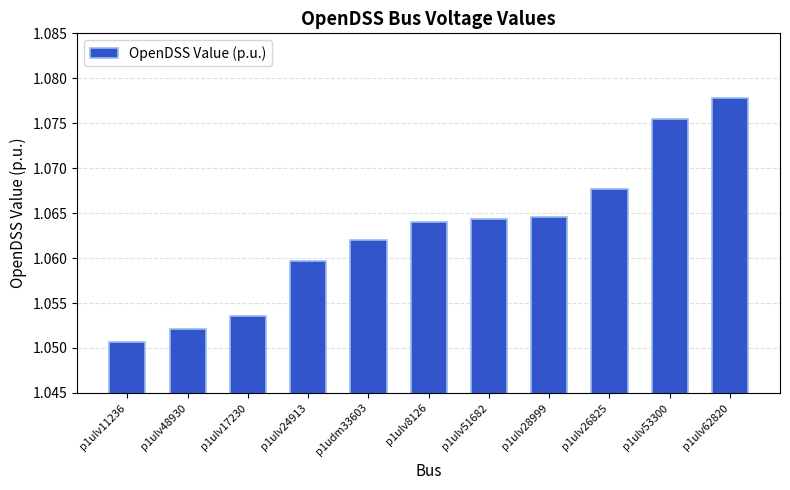

What is the ratio of the value at p1ulv17230 to the value at p1ulv8126?

1.0